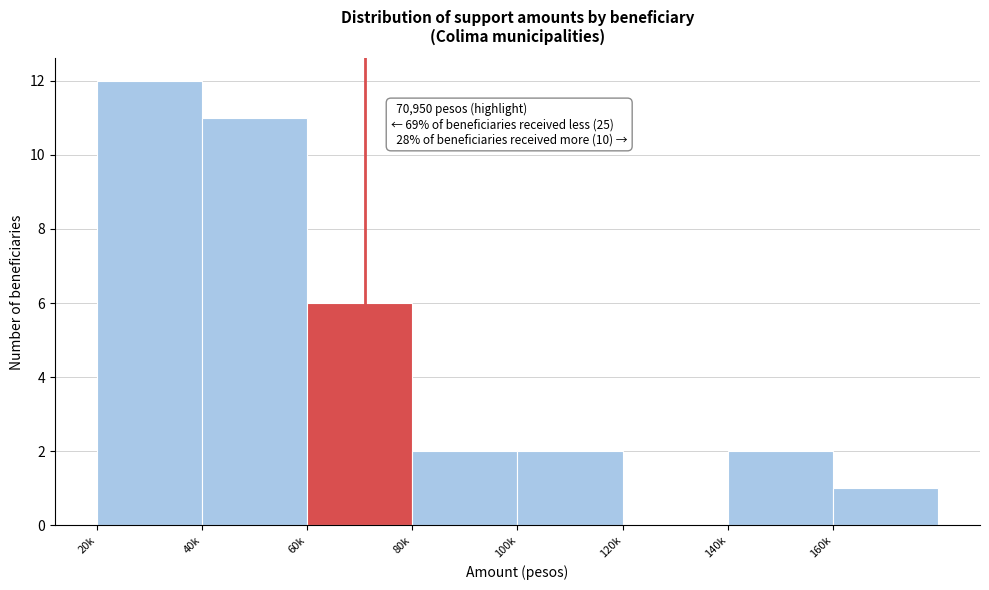

Reading left to right, what are all the values shown in this chart?

20k=12	40k=11	60k=6	80k=2	100k=2	120k=0	140k=2	160k=1